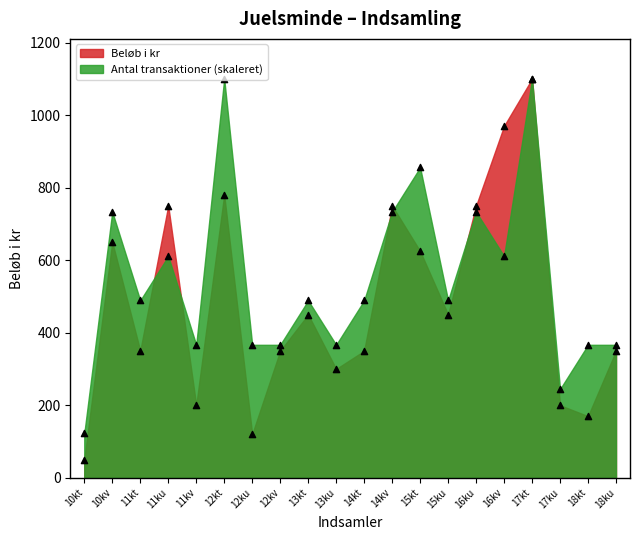

Which series has the largest Y range (max minus min)?

Beløb i kr